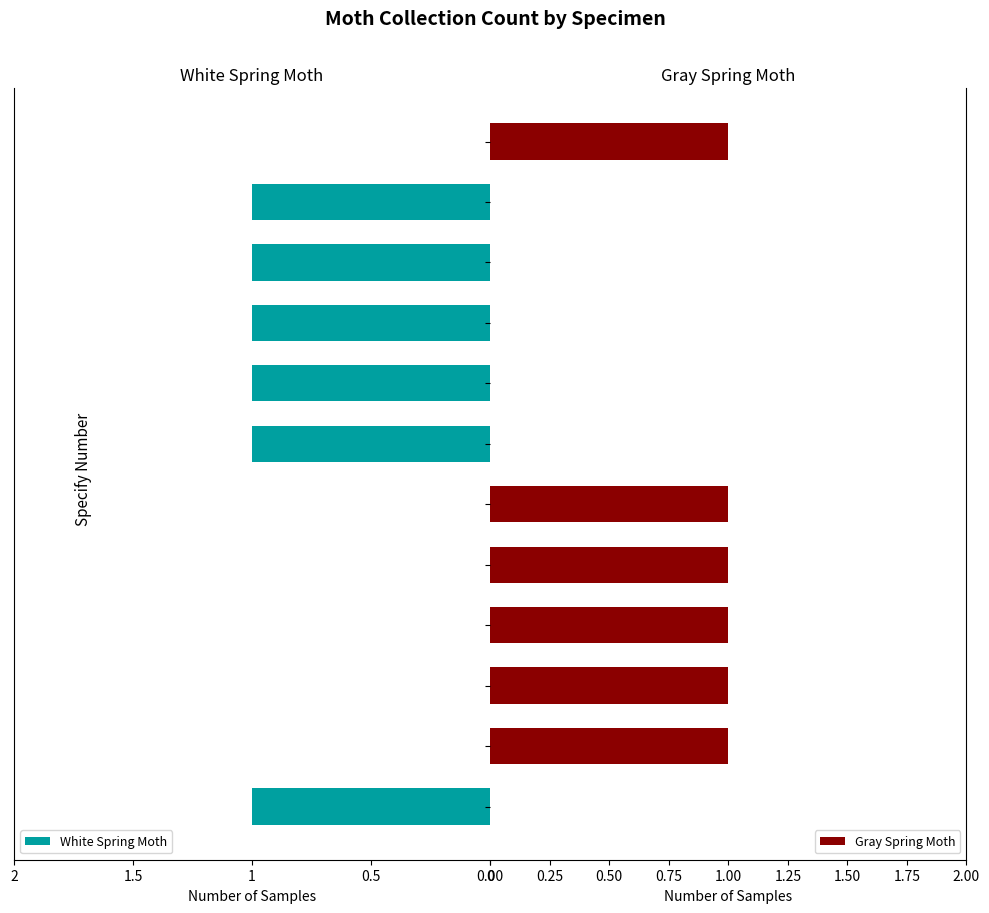

How many series are shown in this chart?

2